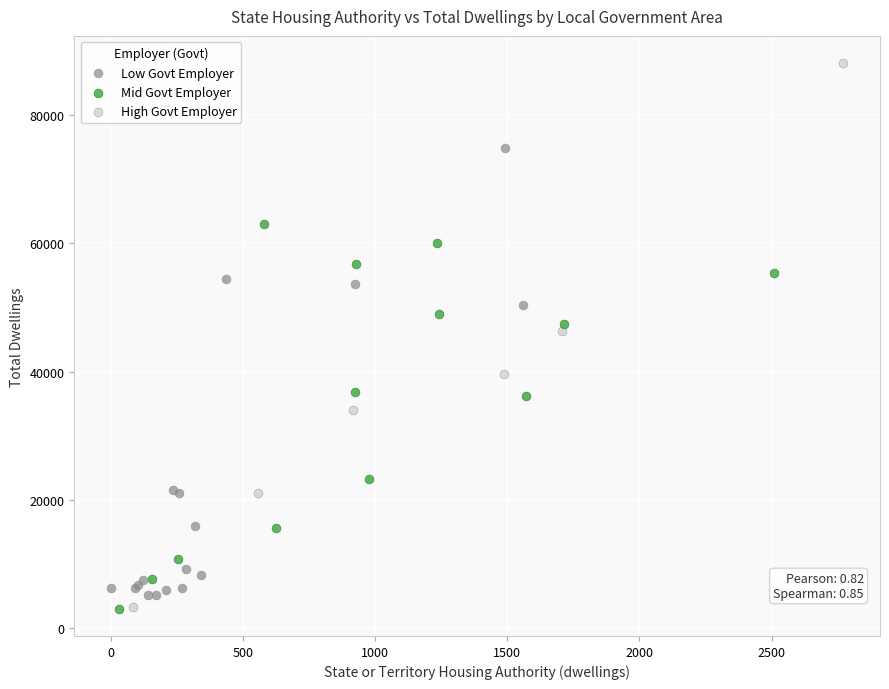

Which series reaches the maximum Y coordinate?

High Govt Employer